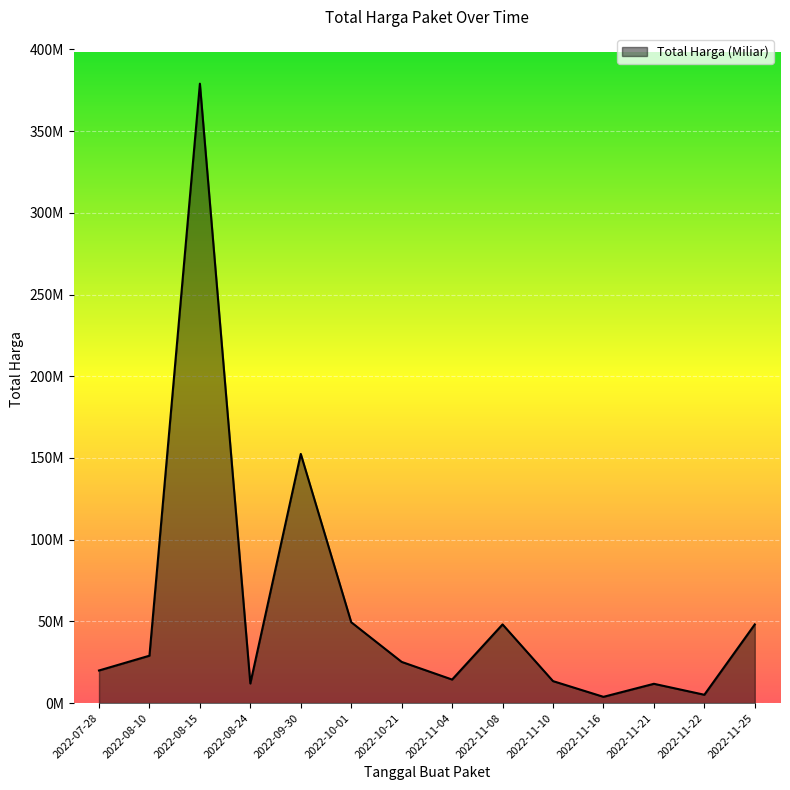

What is the label of the 10th point from the left?

2022-11-10